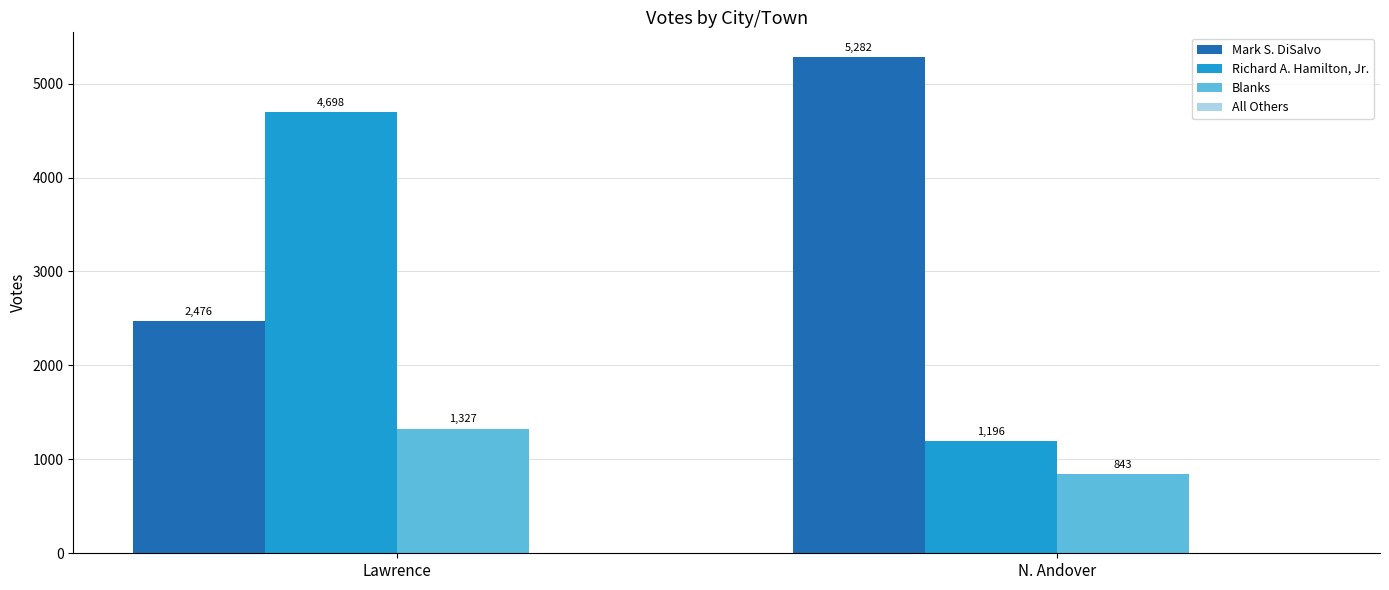

List the labels in order of Richard A. Hamilton, Jr. value, largest first.

Lawrence, N. Andover